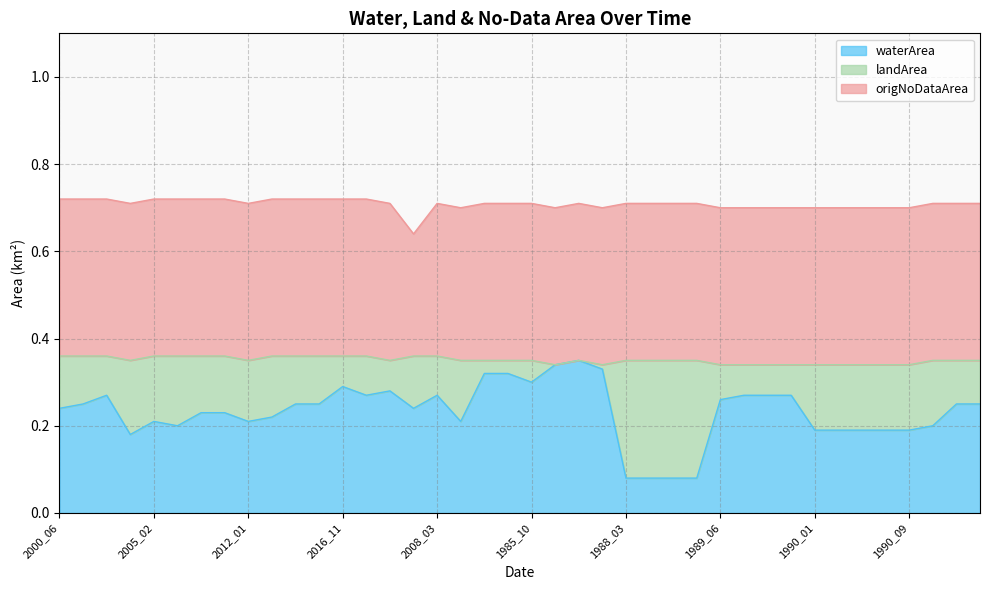

What is the label of the 33rd point from the right?

2010_06